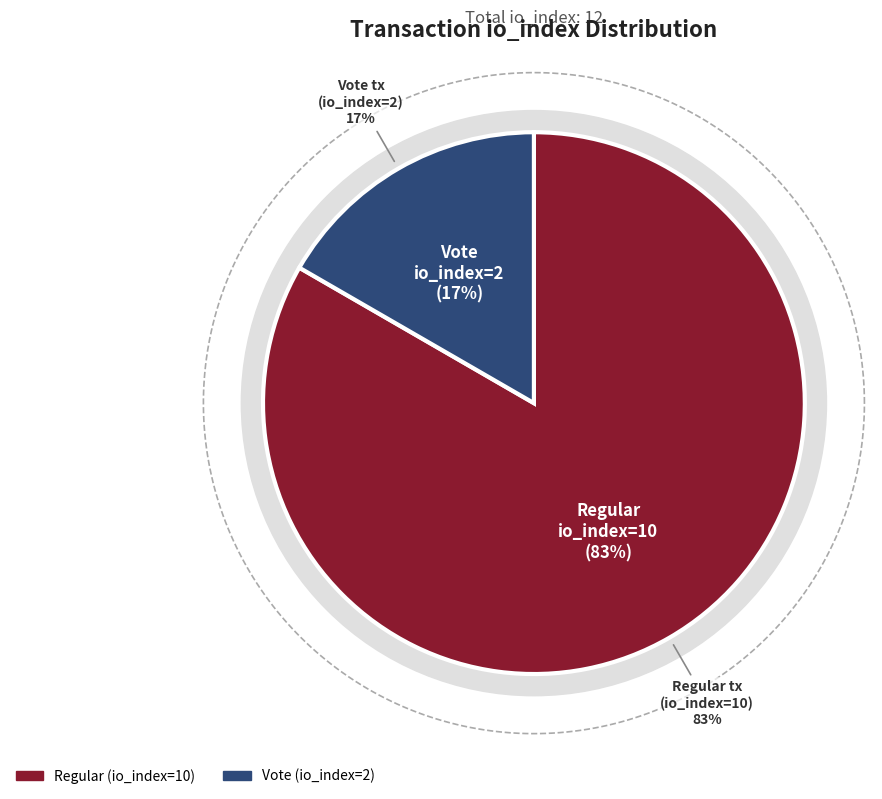

Which has a higher value, Regular (io_index=10) or Vote (io_index=2)?

Regular (io_index=10)